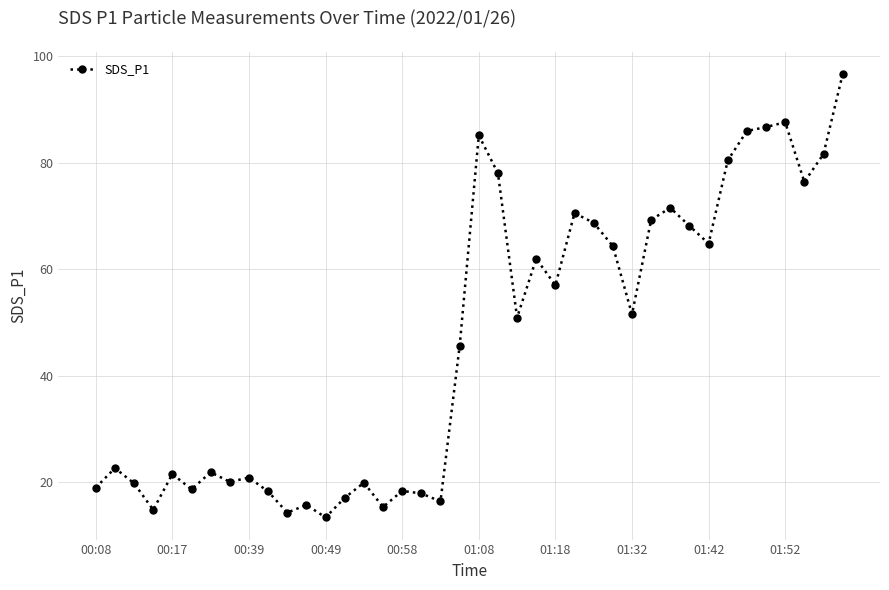

How many lines are shown in the chart?

1